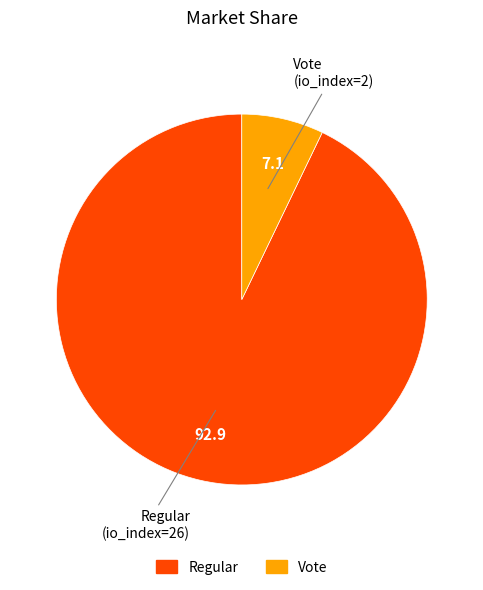

Combined, do Regular and Vote account for over 50%?

Yes